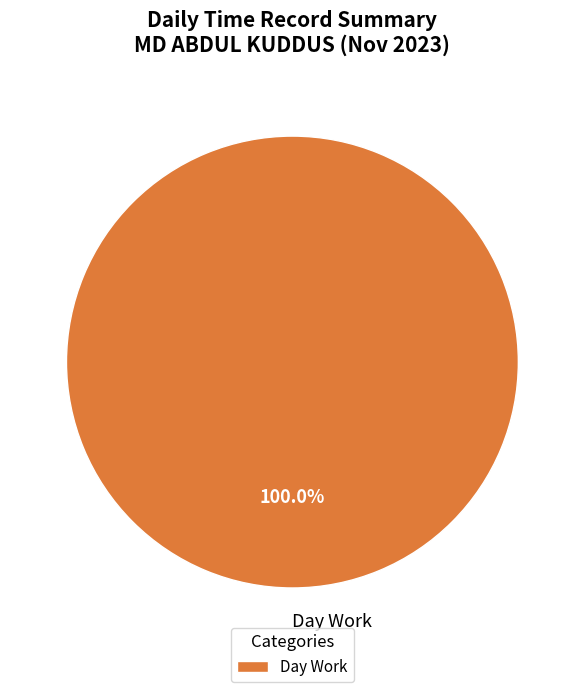

Rank the categories by value from lowest to highest.

Day Work